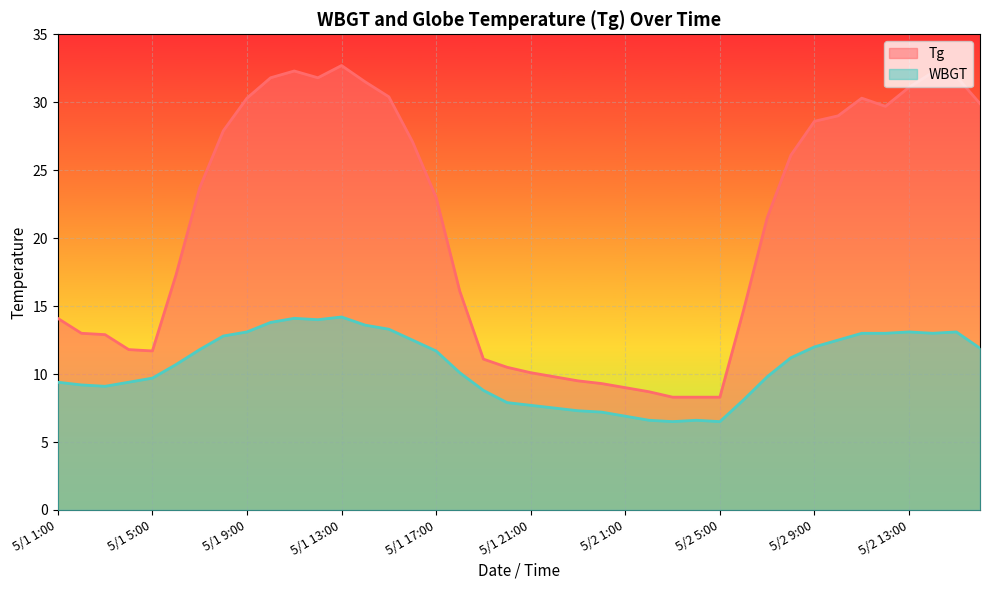

What is the difference between the maximum and minimum values in the WBGT series?

7.7